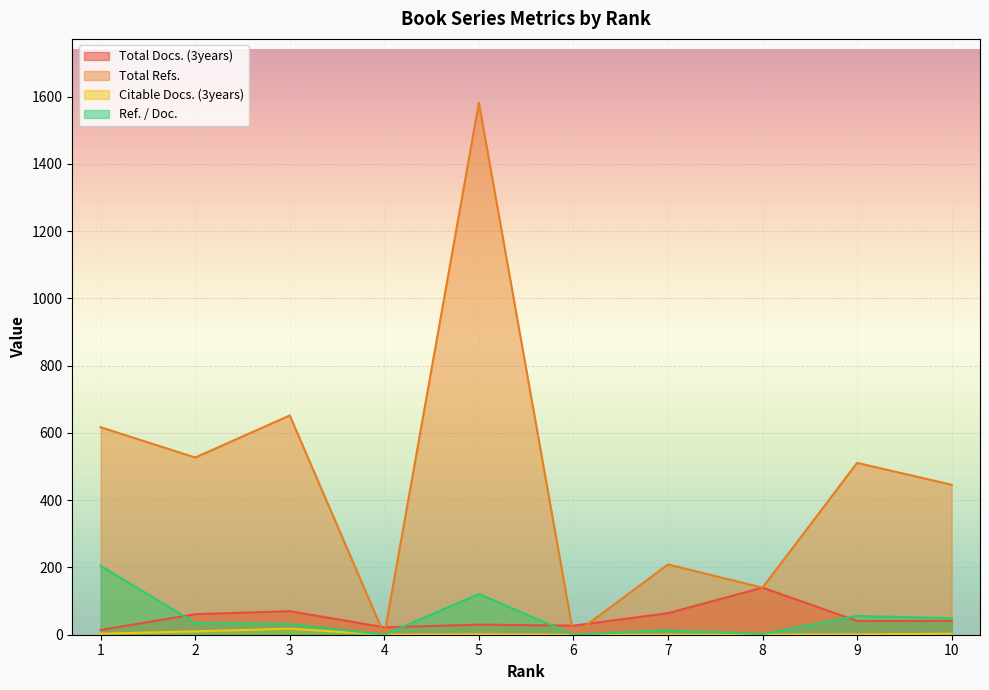

At which category is the sum across all series the highest?

5